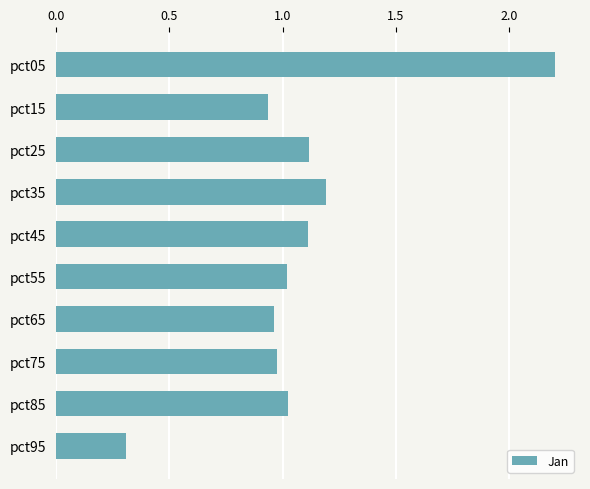

What is the maximum value shown in the chart?

2.2